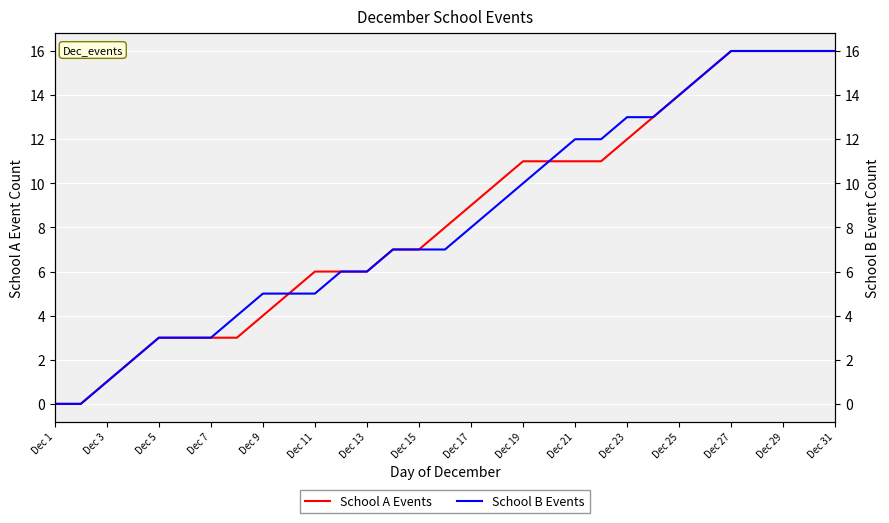

True or false: School A Events has more than 0 interior local peaks.

False